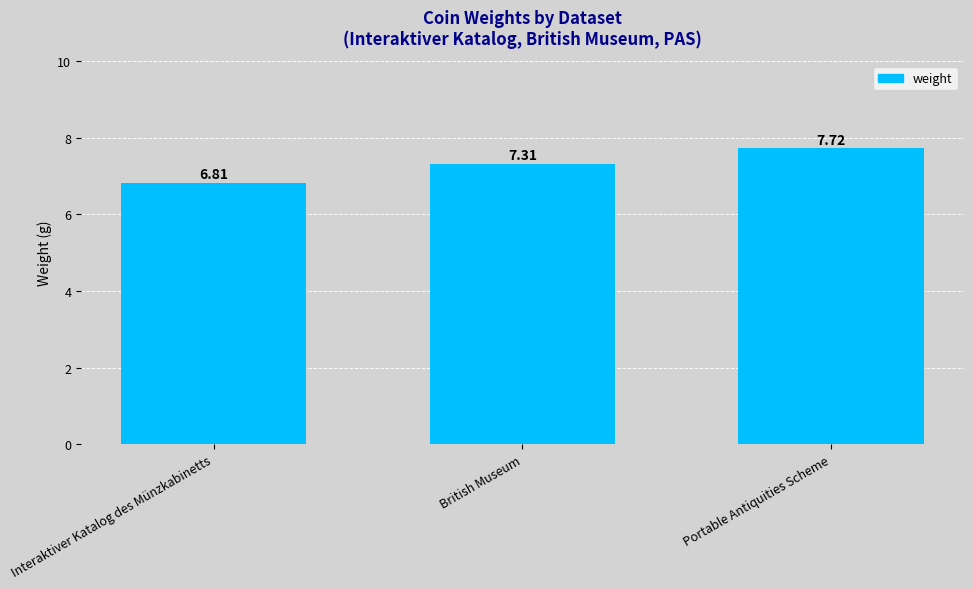

Reading right to left, what are all the values shown in this chart?

Portable Antiquities Scheme=7.7	British Museum=7.3	Interaktiver Katalog des Münzkabinetts=6.8